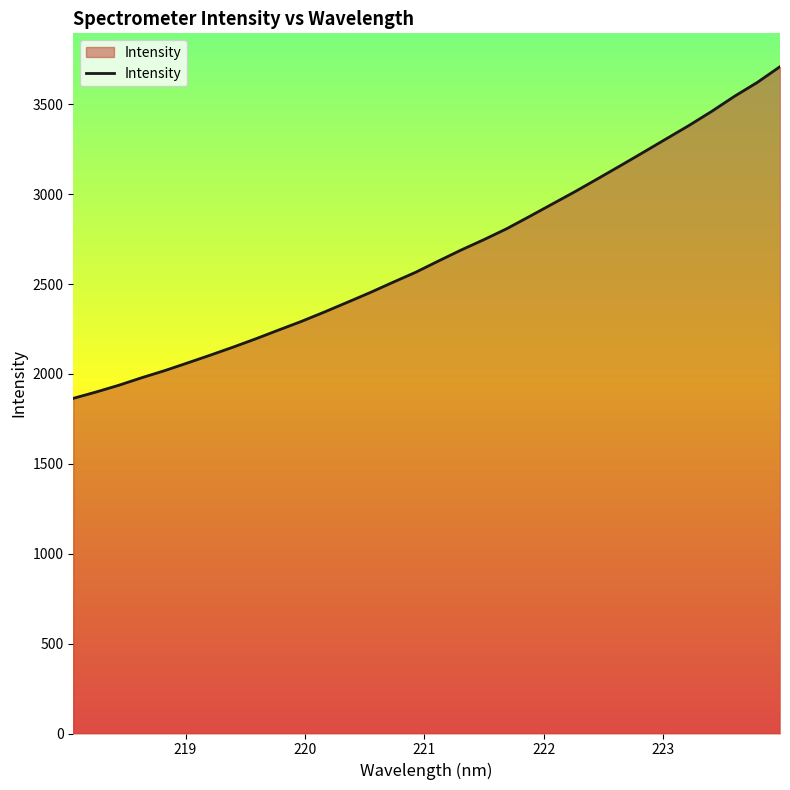

What is the difference between the maximum and minimum values?

1845.1